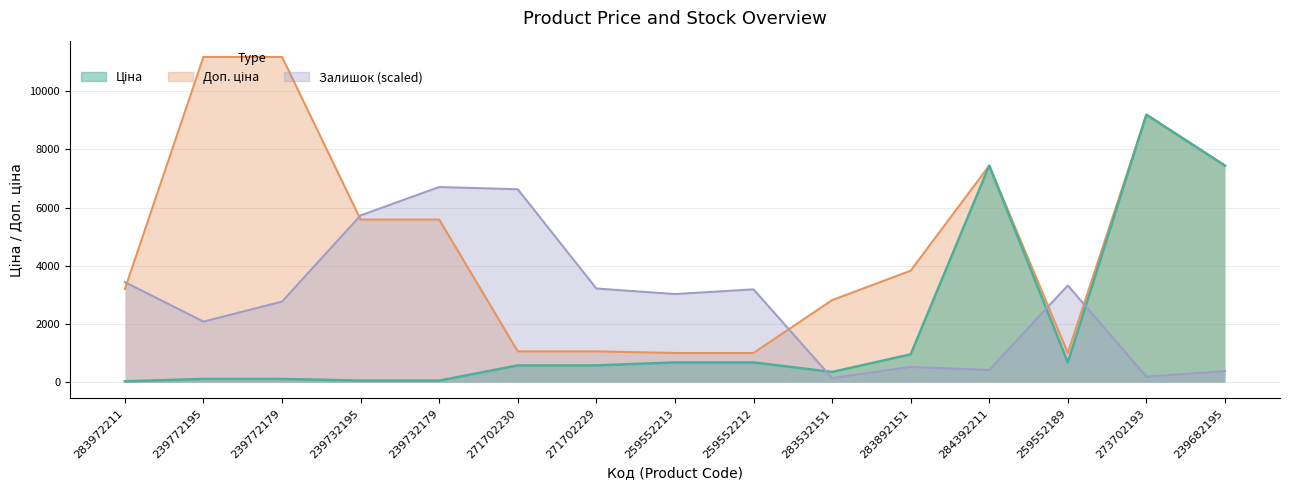

What is the difference between the highest and lowest values at 273702193?

9005.1